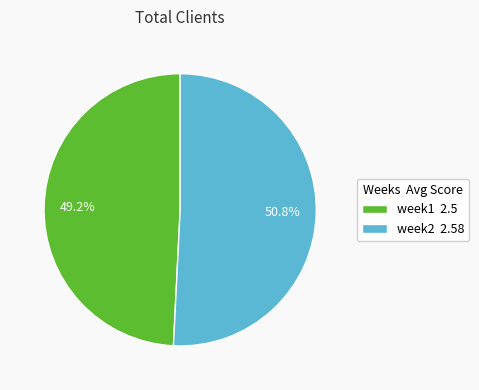

To the nearest percent, what percentage of the pie is week1?

49%